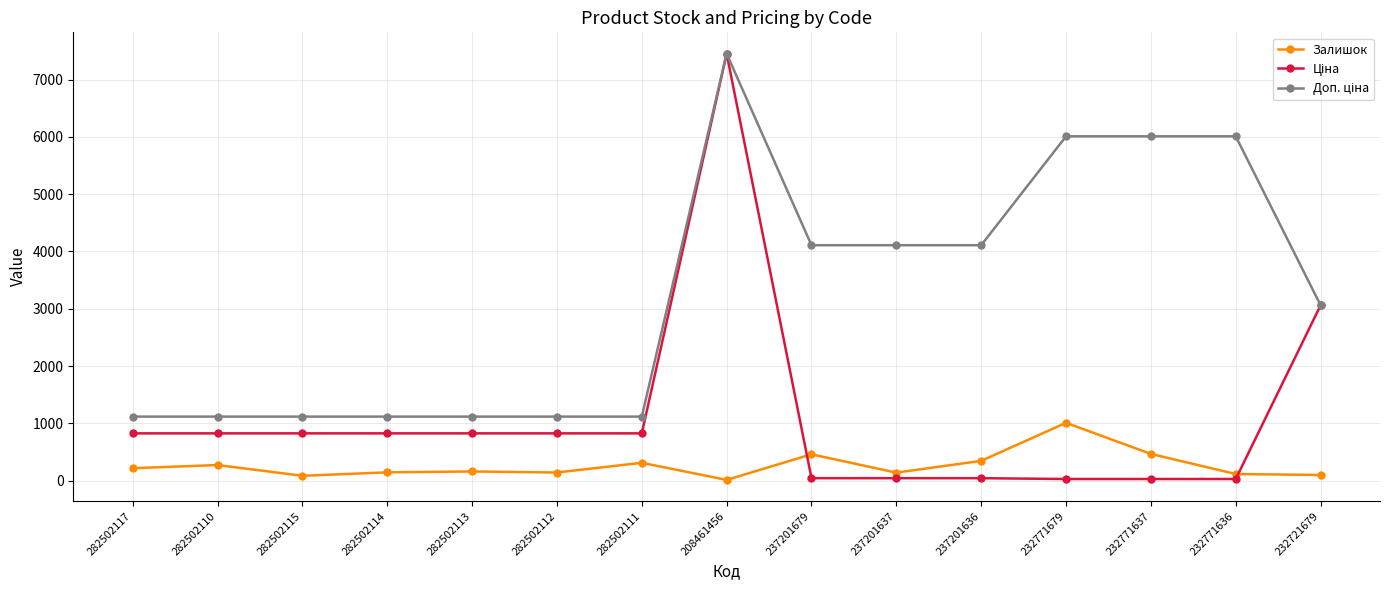

What is the maximum value shown in the chart?

7453.8